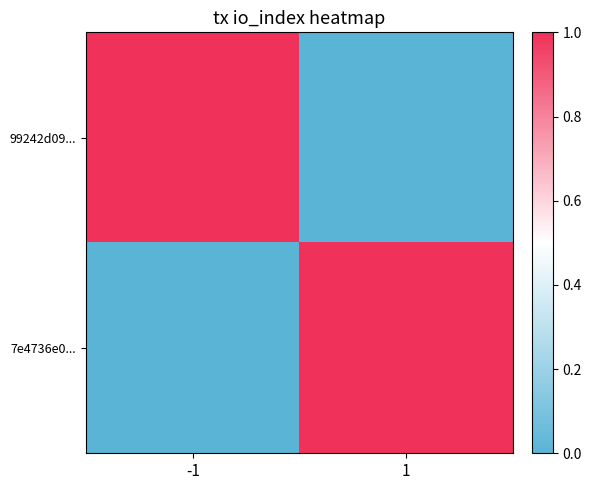

At which category is the sum across all series the highest?

-1